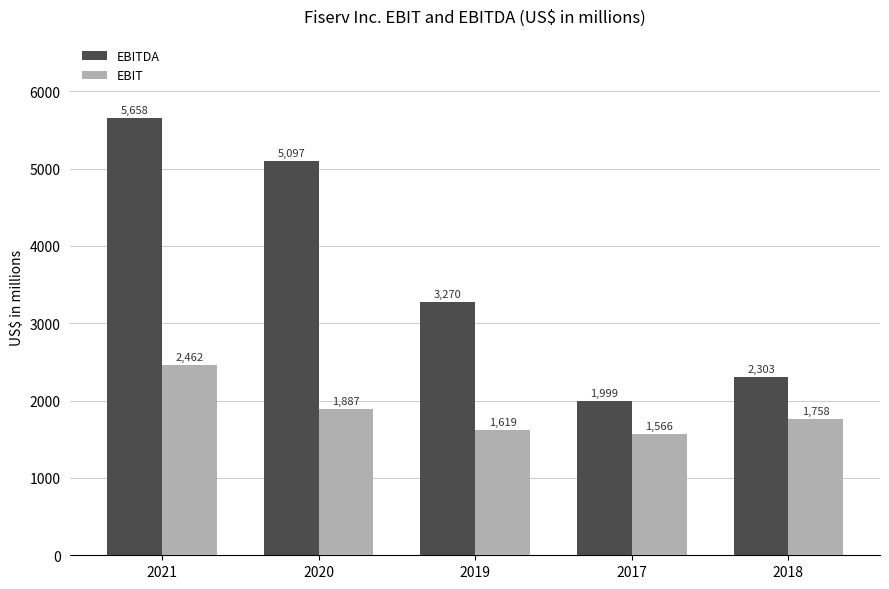

How many bars are there in each group?

2